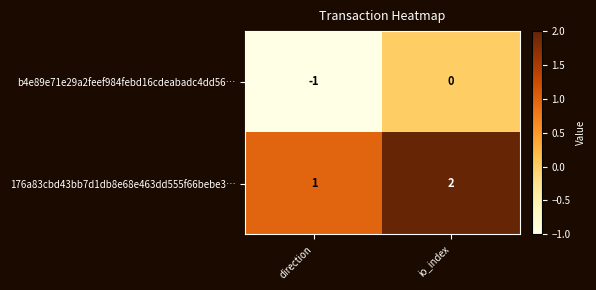

Is the value of 176a83cbd43bb7d1db8e68e463dd555f66bebe3… at direction greater than the value of b4e89e71e29a2feef984febd16cdeabadc4dd56… at direction?

Yes